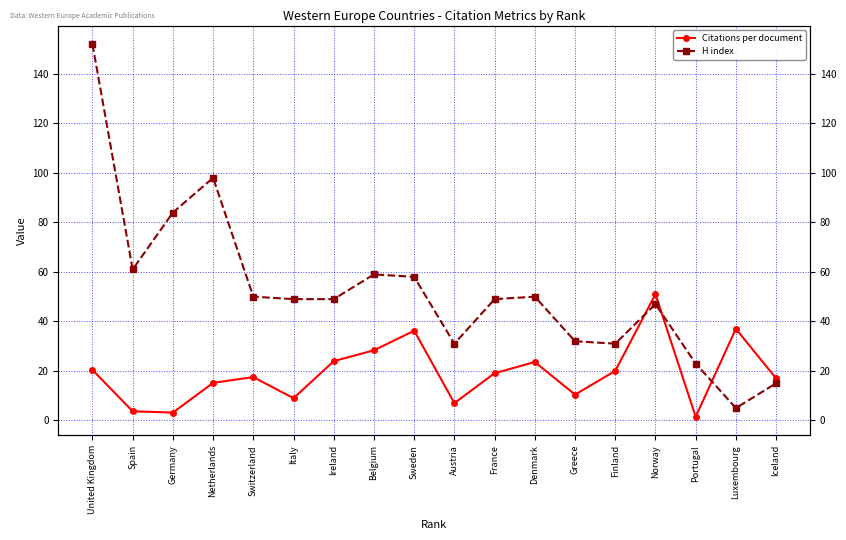

True or false: H index and Citations per document cross at least once.

True